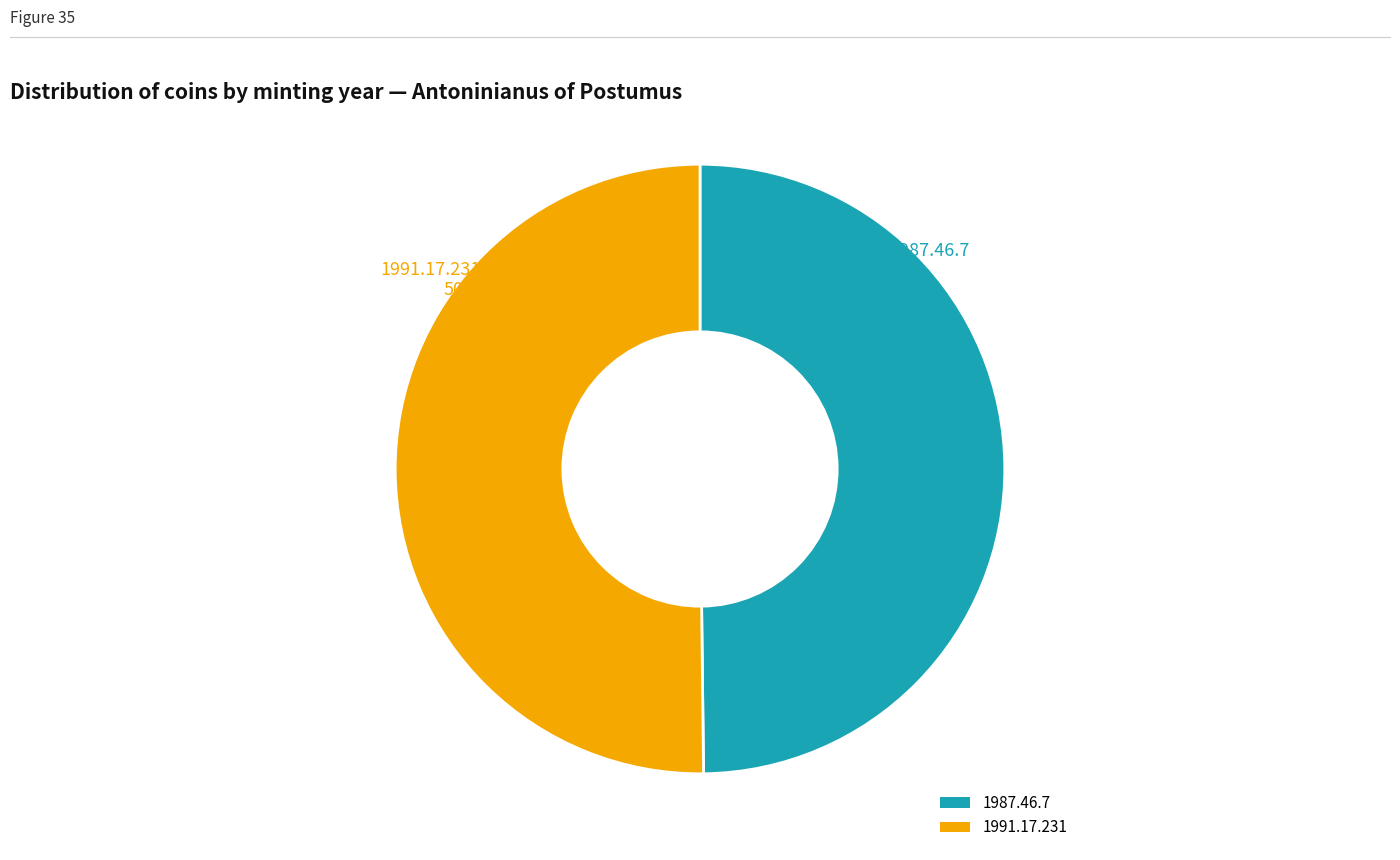

What percentage is the 1987.46.7 slice, to the nearest percent?

50%